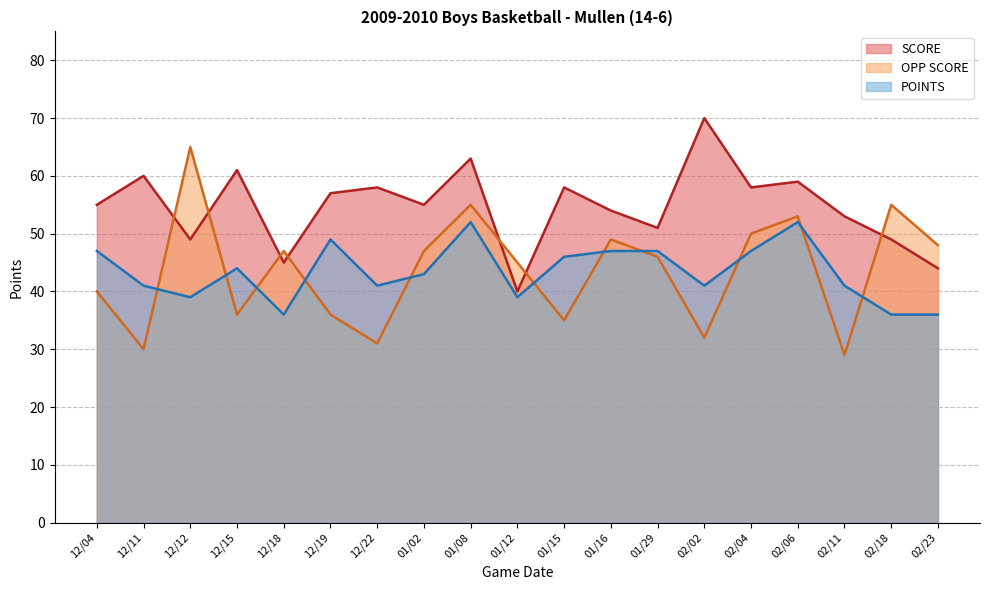

Which series has the largest total across all categories?

SCORE